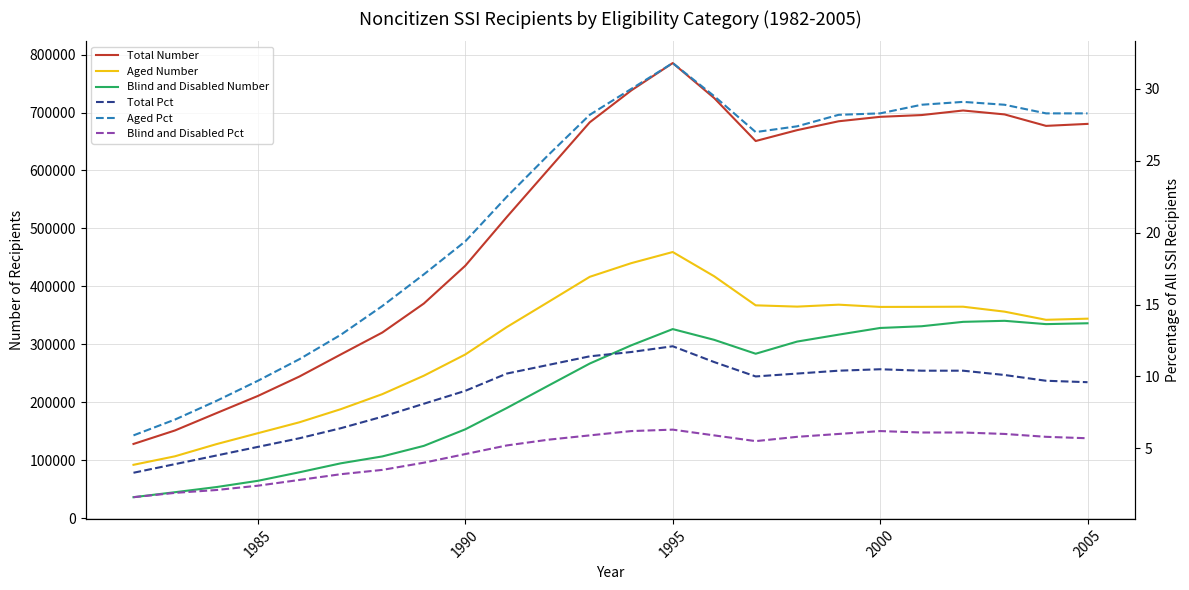

What is the sum of all Total Number values?

12528073.0